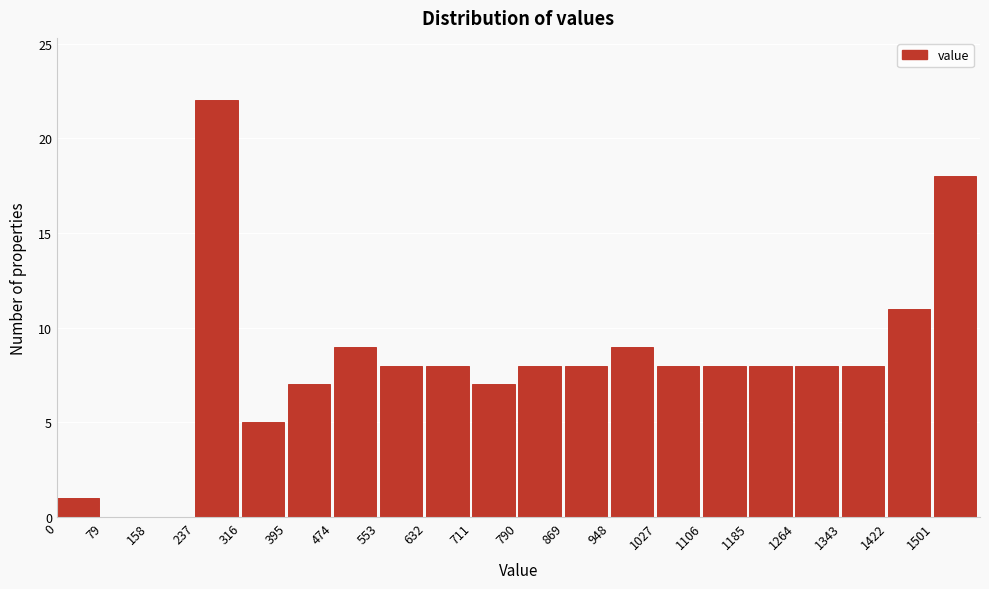

Reading left to right, list every bar in this chart as the range it spans on the x-axis followed by its height. Neither the bar edges nor the heights are printed on the chart, so give them approximately, as read against the axes.

0 to 79: 1
79 to 158: 0
158 to 237: 0
237 to 316: 22
316 to 395: 5
395 to 474: 7
474 to 553: 9
553 to 632: 8
632 to 711: 8
711 to 790: 7
790 to 869: 8
869 to 948: 8
948 to 1027: 9
1027 to 1106: 8
1106 to 1185: 8
1185 to 1264: 8
1264 to 1343: 8
1343 to 1422: 8
1422 to 1501: 11
1501 to 1580: 18